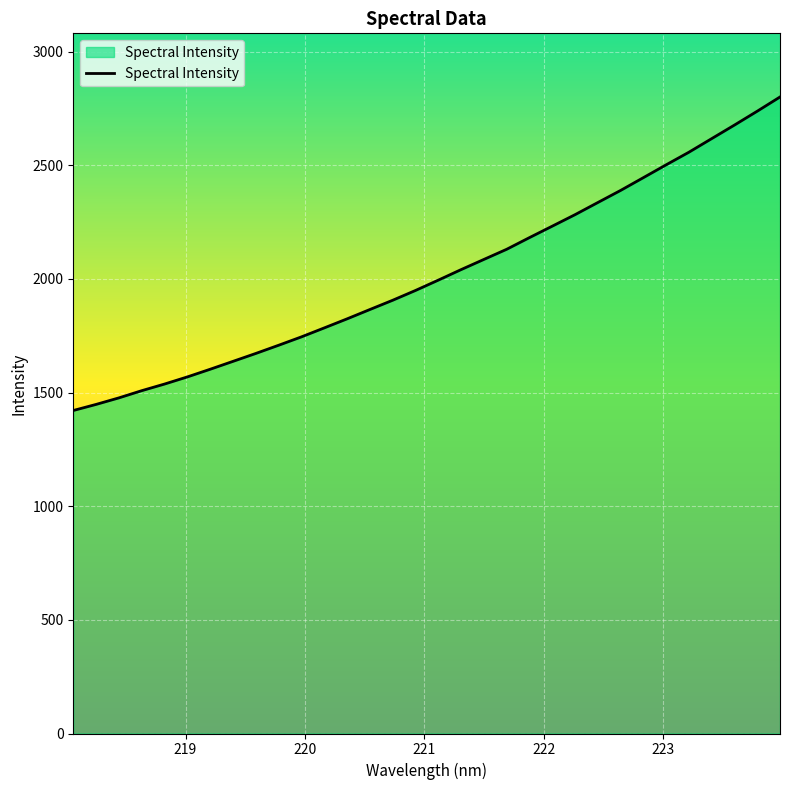

What is the smallest value displayed?

1421.2